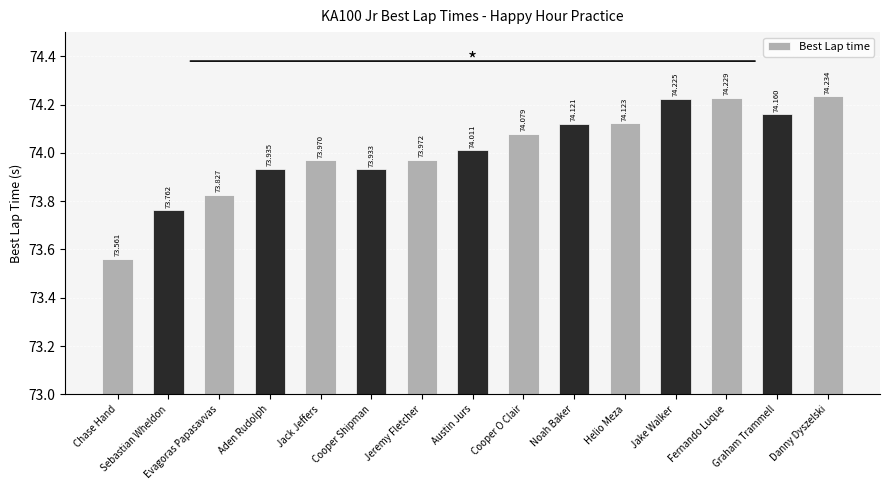

Reading left to right, what are all the values shown in this chart?

73.6	73.8	73.8	73.9	74.0	73.9	74.0	74.0	74.1	74.1	74.1	74.2	74.2	74.2	74.2